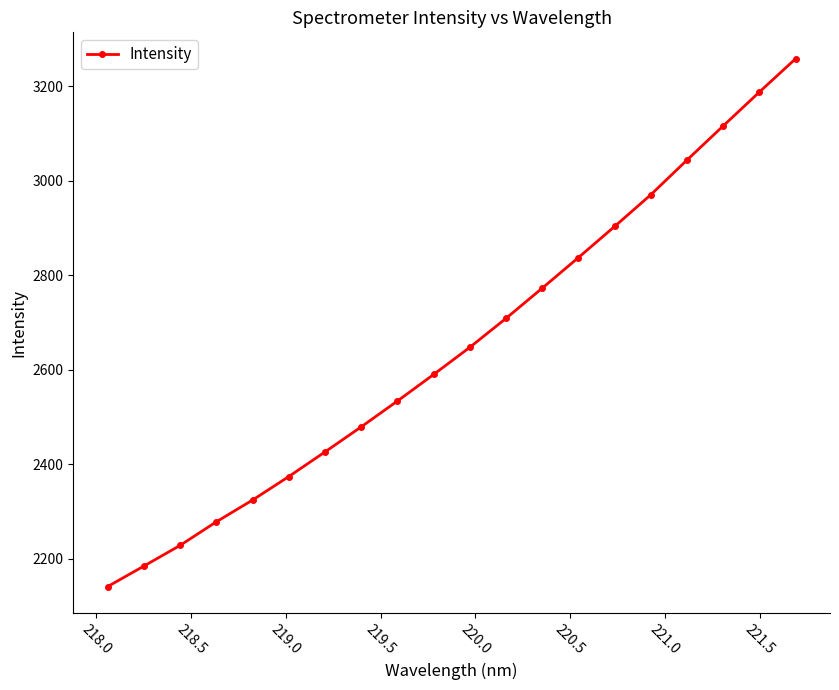

What is the sum of all values?

53009.1